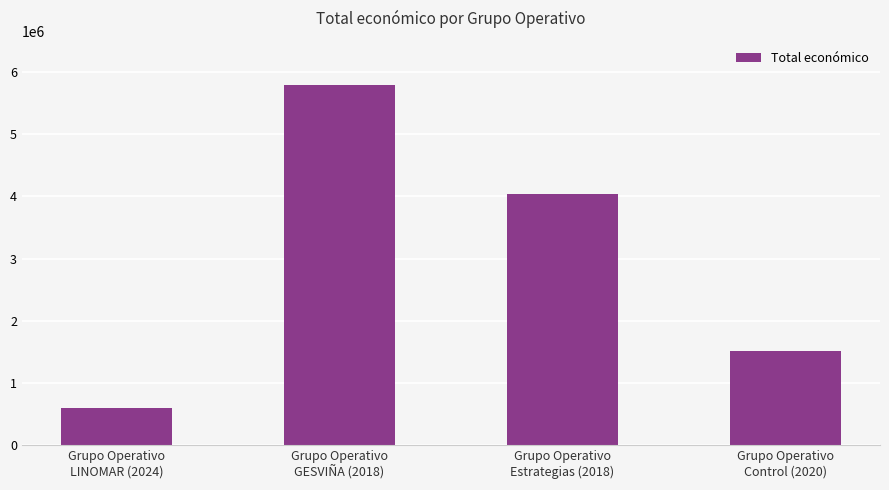

How many categories are shown in the chart?

4